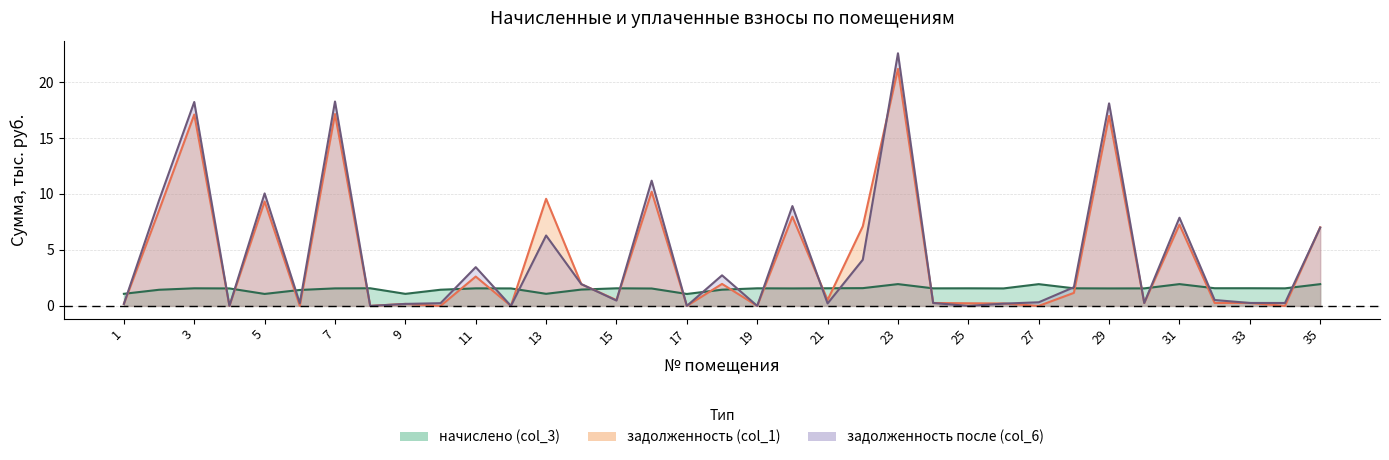

True or false: начислено (col_3) and задолженность (col_1) intersect in this chart.

True